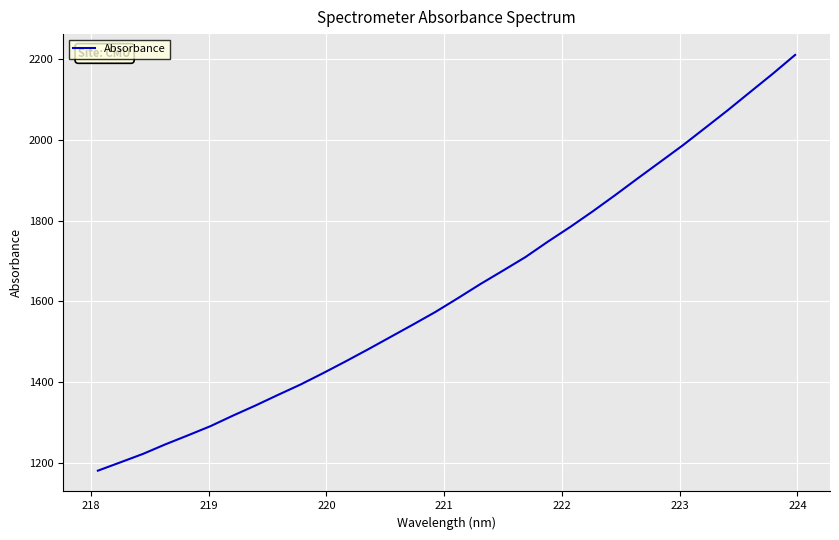

What is the minimum value shown in the chart?

1179.8